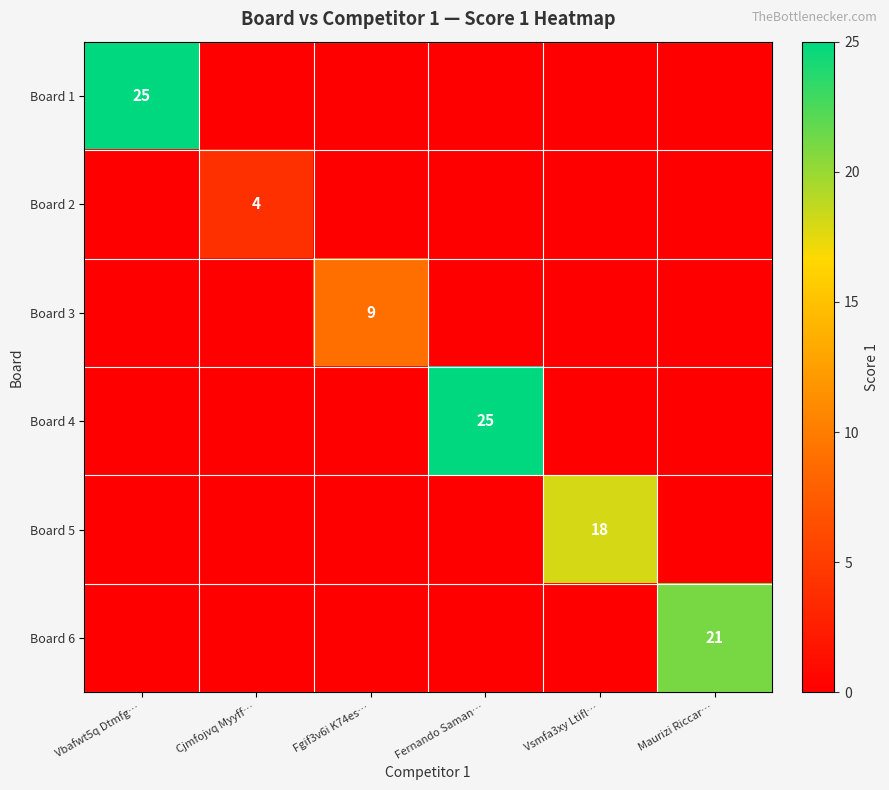

The Board 2 series shows 4 at Cjmfojvq Myyff…. True or false?

True